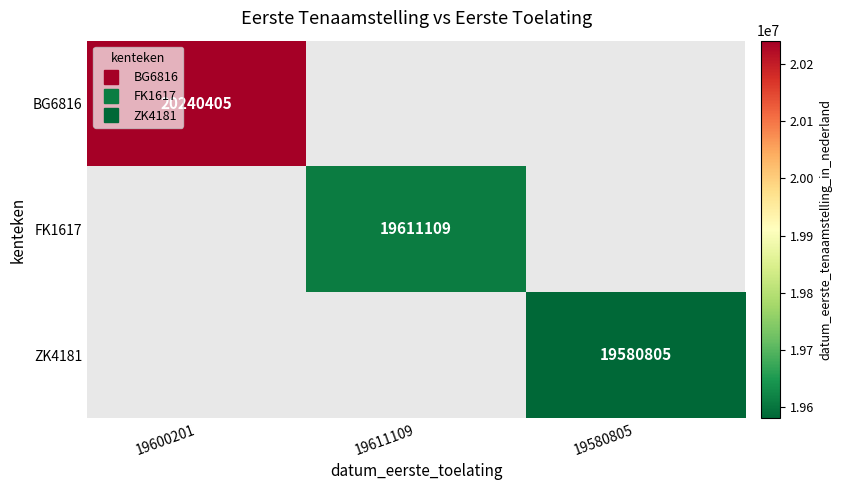

At which label is BG6816 closest to 20240405?

19600201